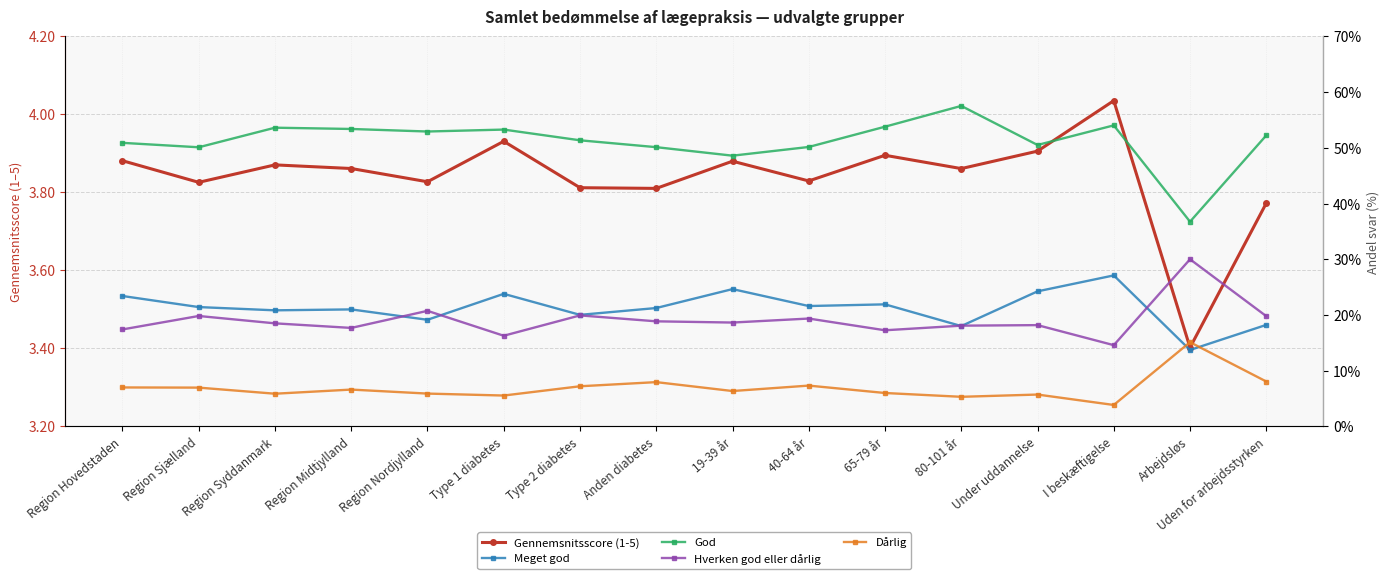

What are all the series names shown in the legend?

Gennemsnitsscore (1-5), Meget god, God, Hverken god eller dårlig, Dårlig